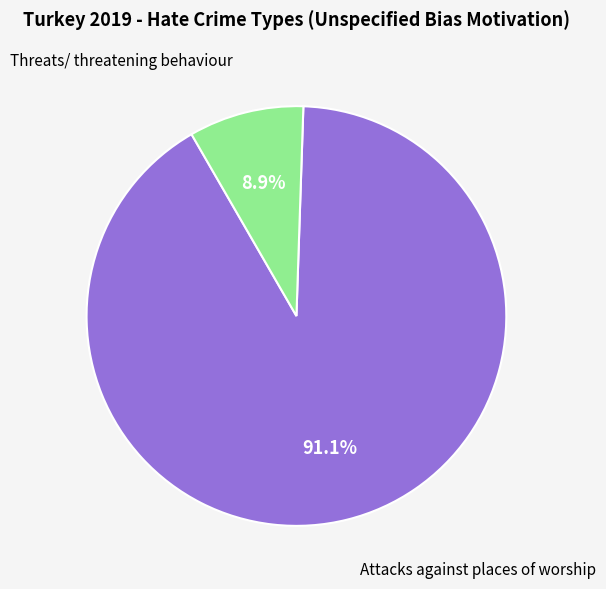

Does any single category account for the majority?

Yes